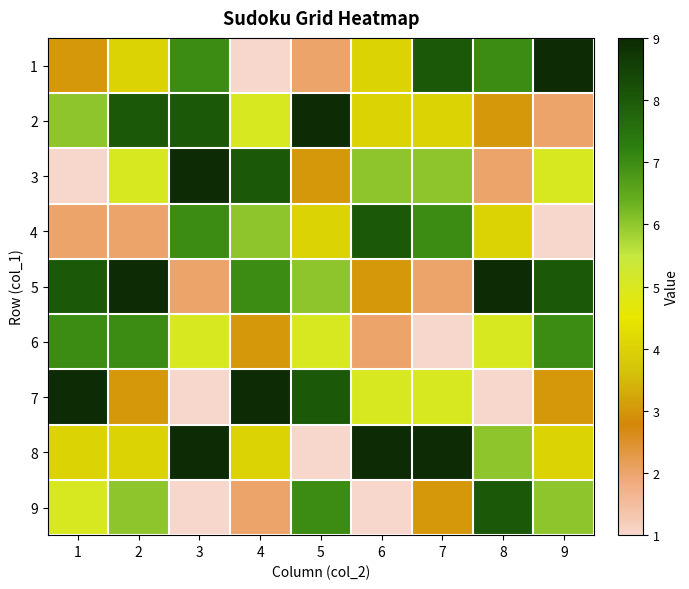

List the series in order of their peak value, highest first.

1, 2, 3, 5, 7, 8, 4, 9, 6